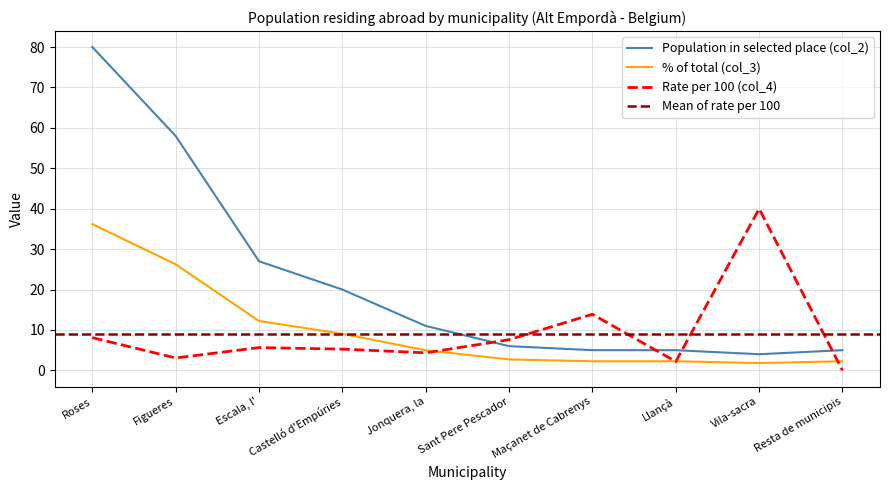

What is the spread (max minus min) of values at Llançà?

2.8